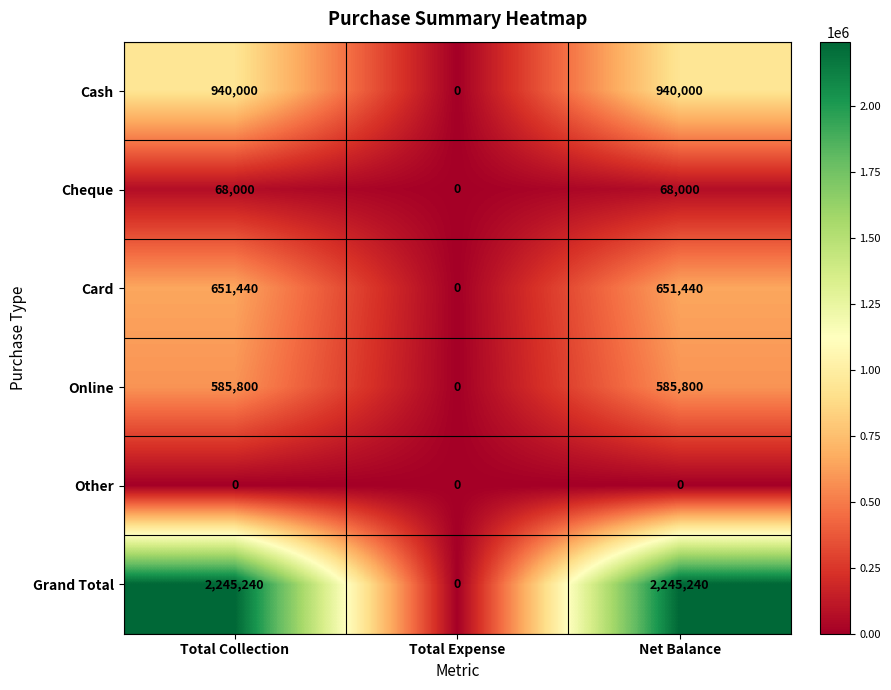

Reading left to right, transcribe all the data shown in this chart.

Cash: 940000	0	940000
Cheque: 68000	0	68000
Card: 651440	0	651440
Online: 585800	0	585800
Other: 0	0	0
Grand Total: 2245240	0	2245240